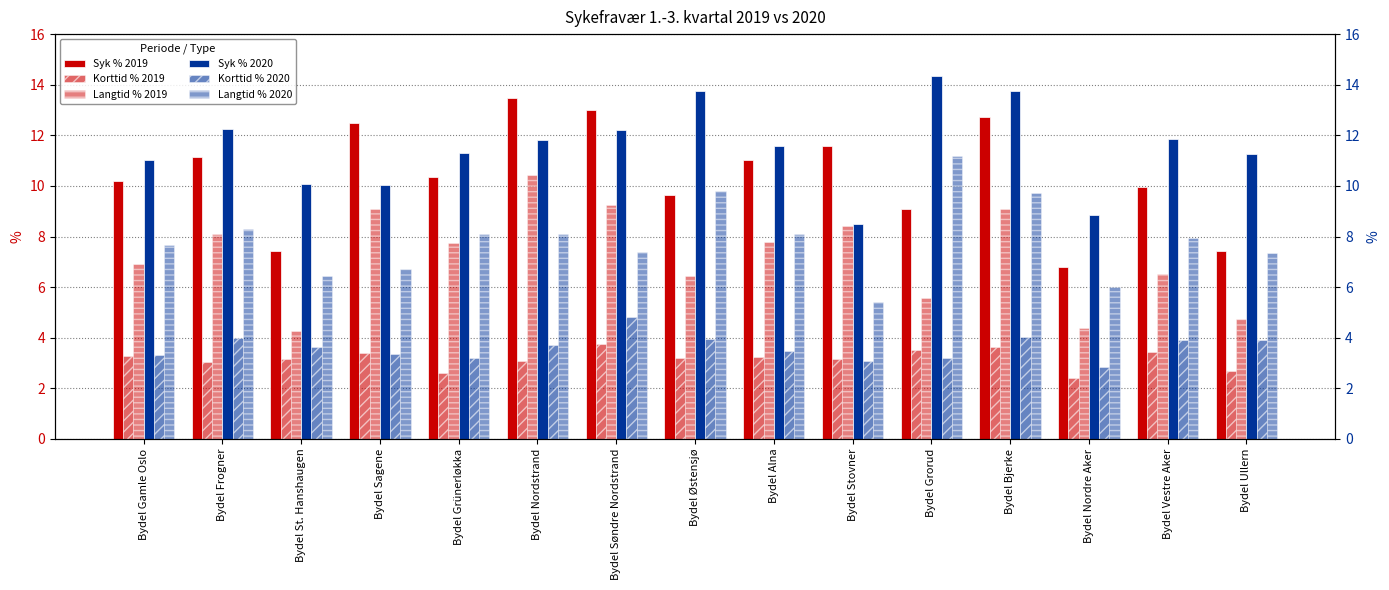

What is the spread (max minus min) of values at Bydel Gamle Oslo?

7.8